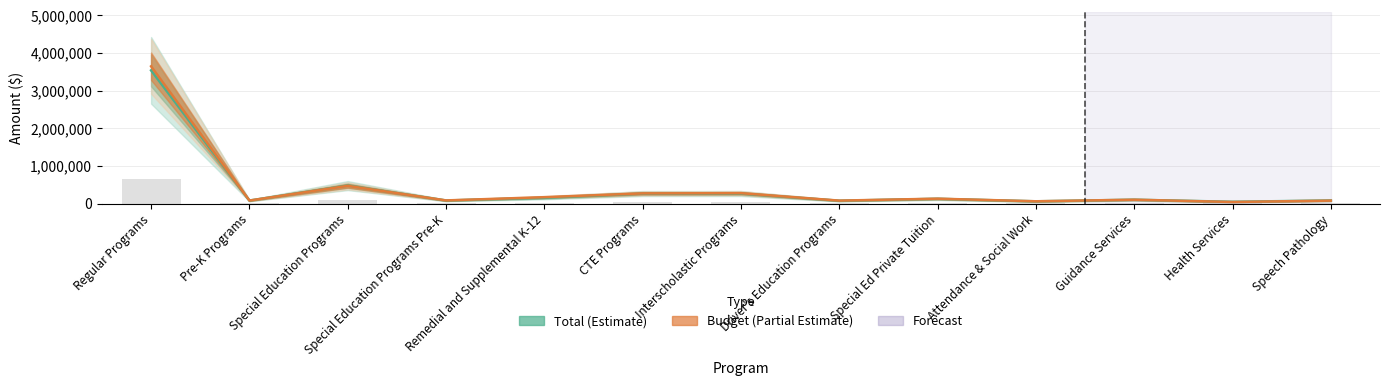

What is the value of the Budget bar at the 1st from the left?

3645535